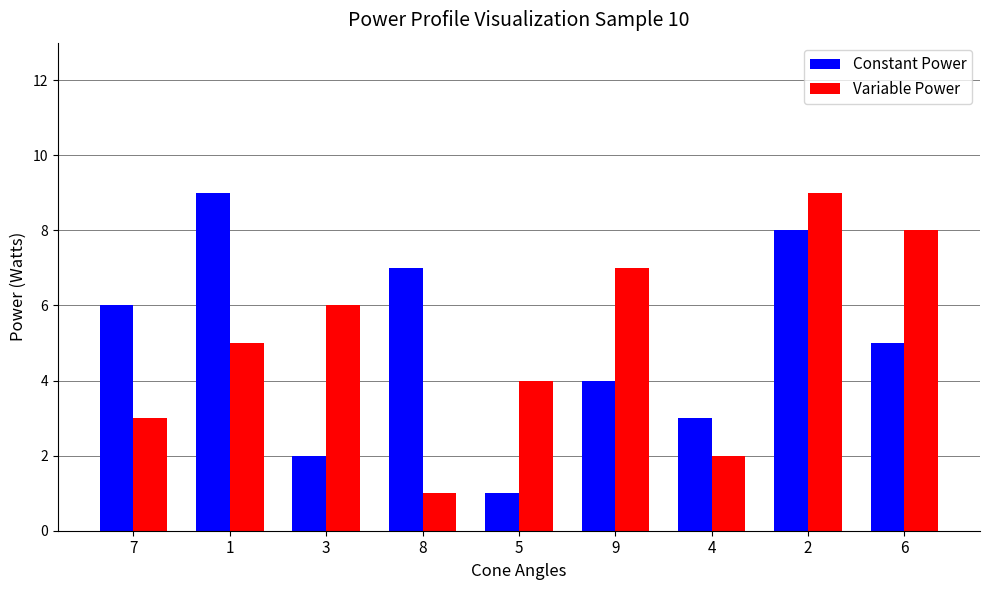

Rank the series at 7 from lowest to highest value.

Variable Power, Constant Power